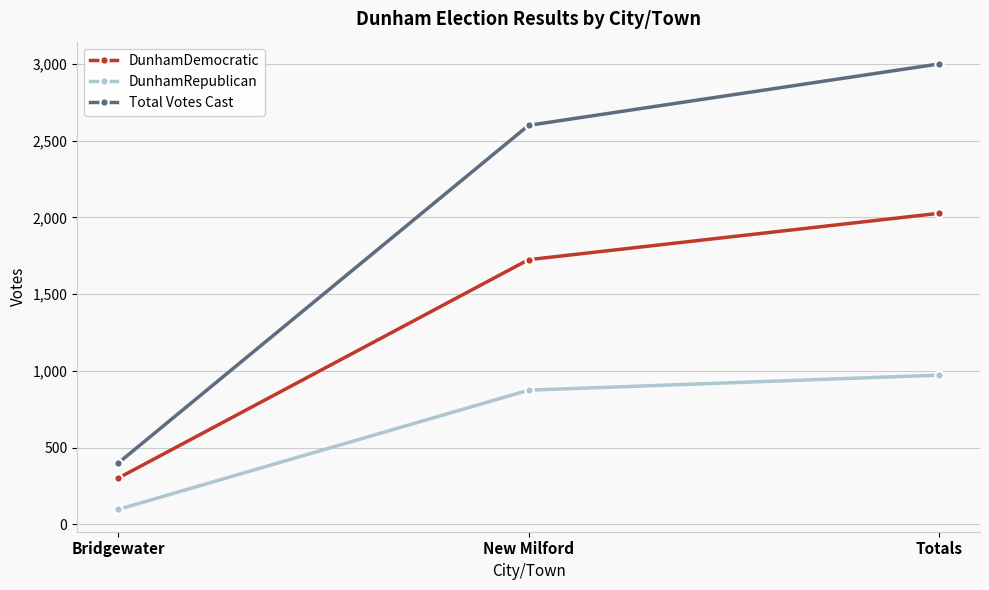

What value does the DunhamDemocratic series have at Totals, to the nearest 50?

2050